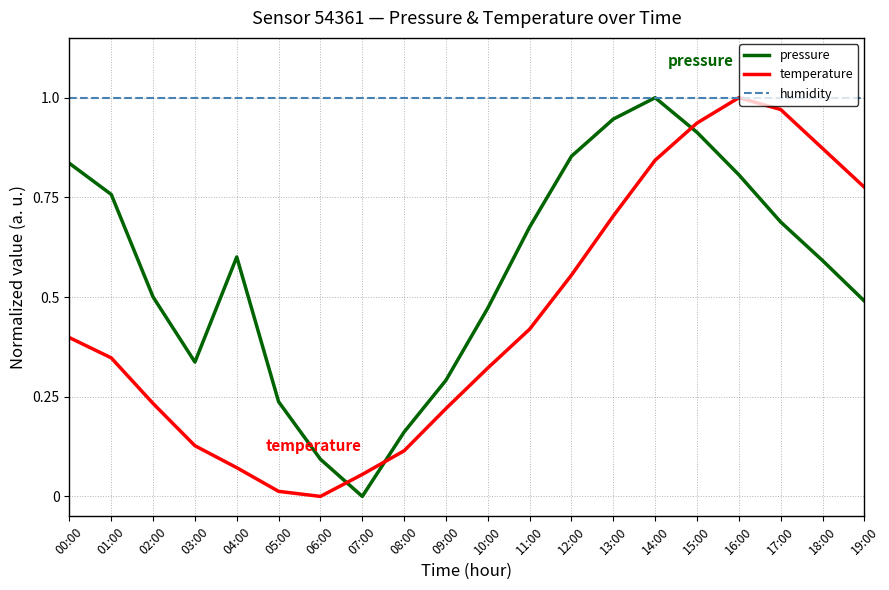

Between 16:00 and 17:00, which series saw the biggest shift?

pressure